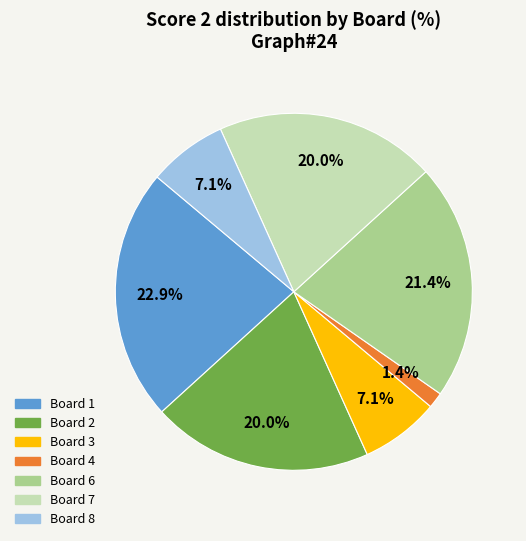

Is there a majority slice in this chart?

No